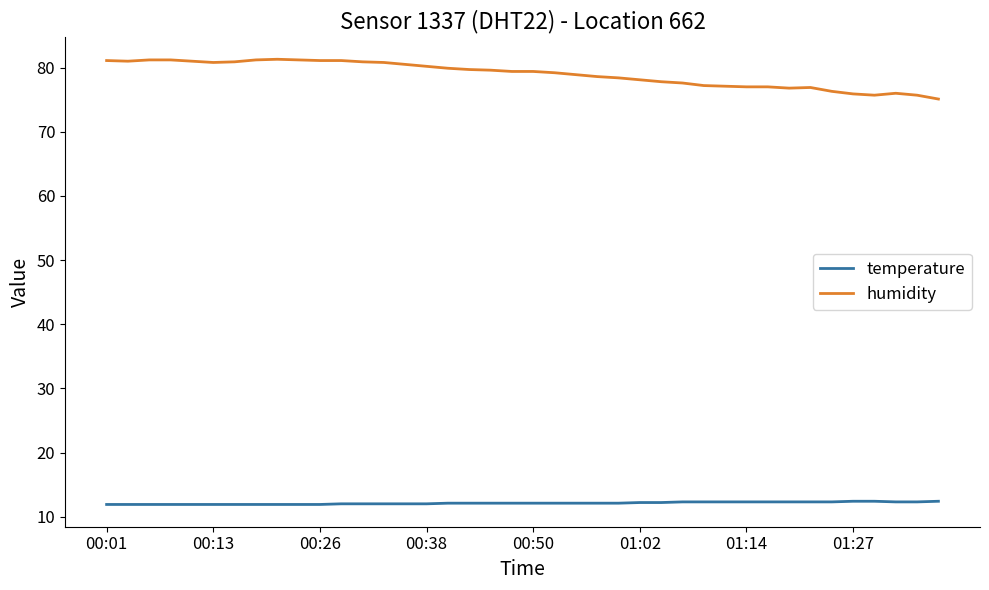

What is the highest value of the temperature series?

12.4